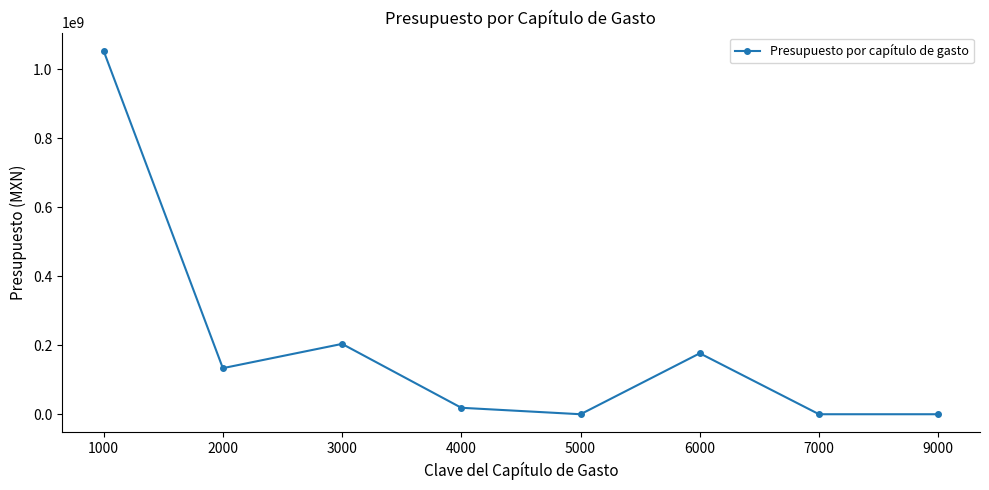

Between 9000 and 2000, which is larger?

2000